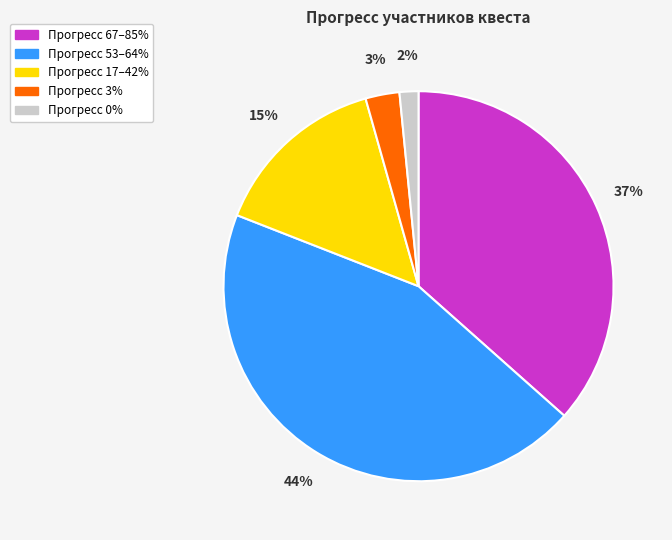

To the nearest percent, what is the average slice percentage?

20%